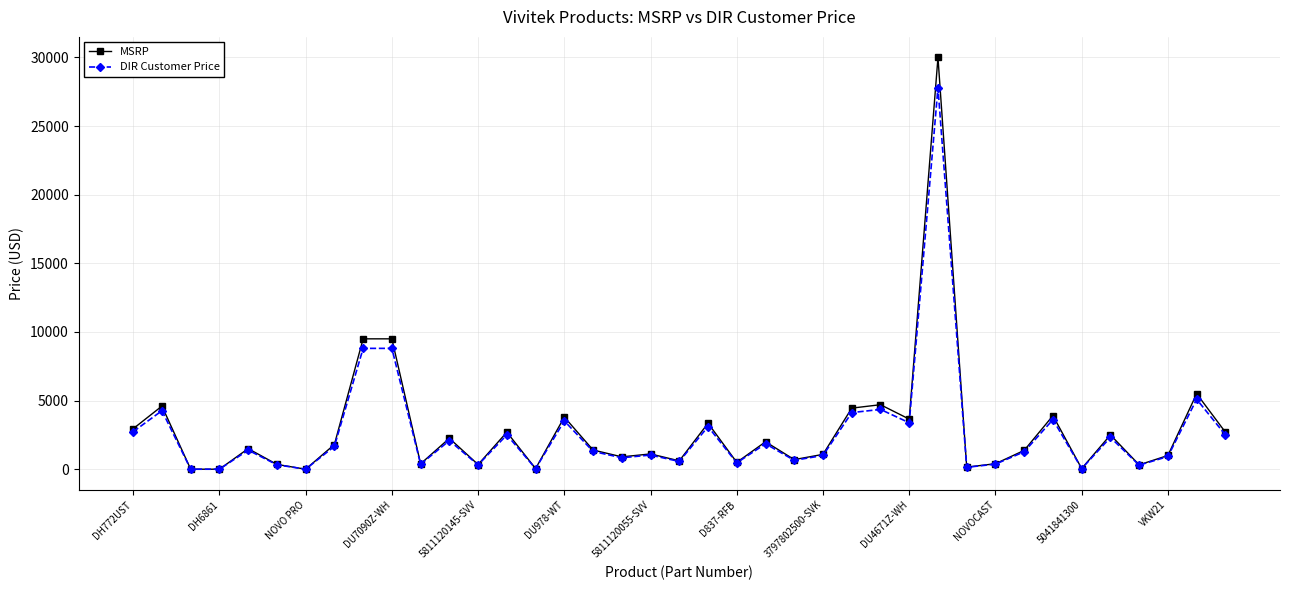

What is the maximum value shown in the chart?

30000.0